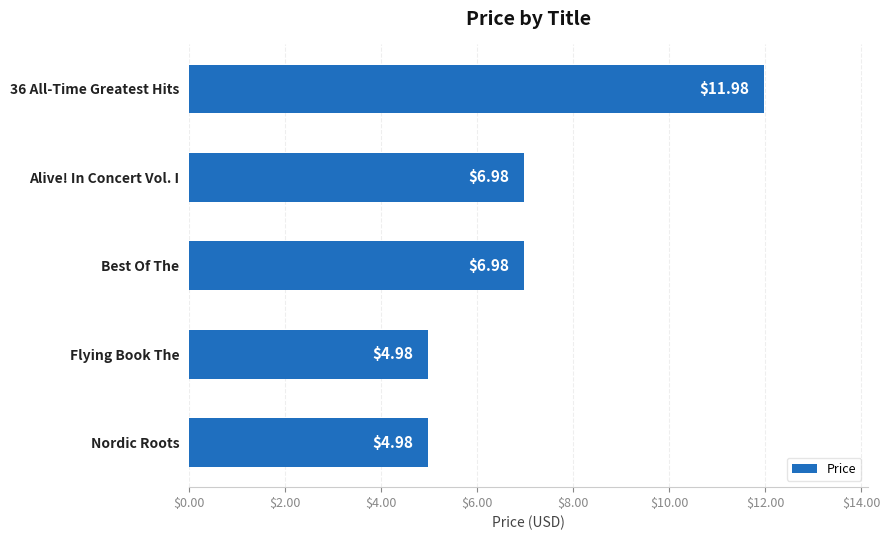

What is the change in value from Best Of The to Flying Book The?

-2.0